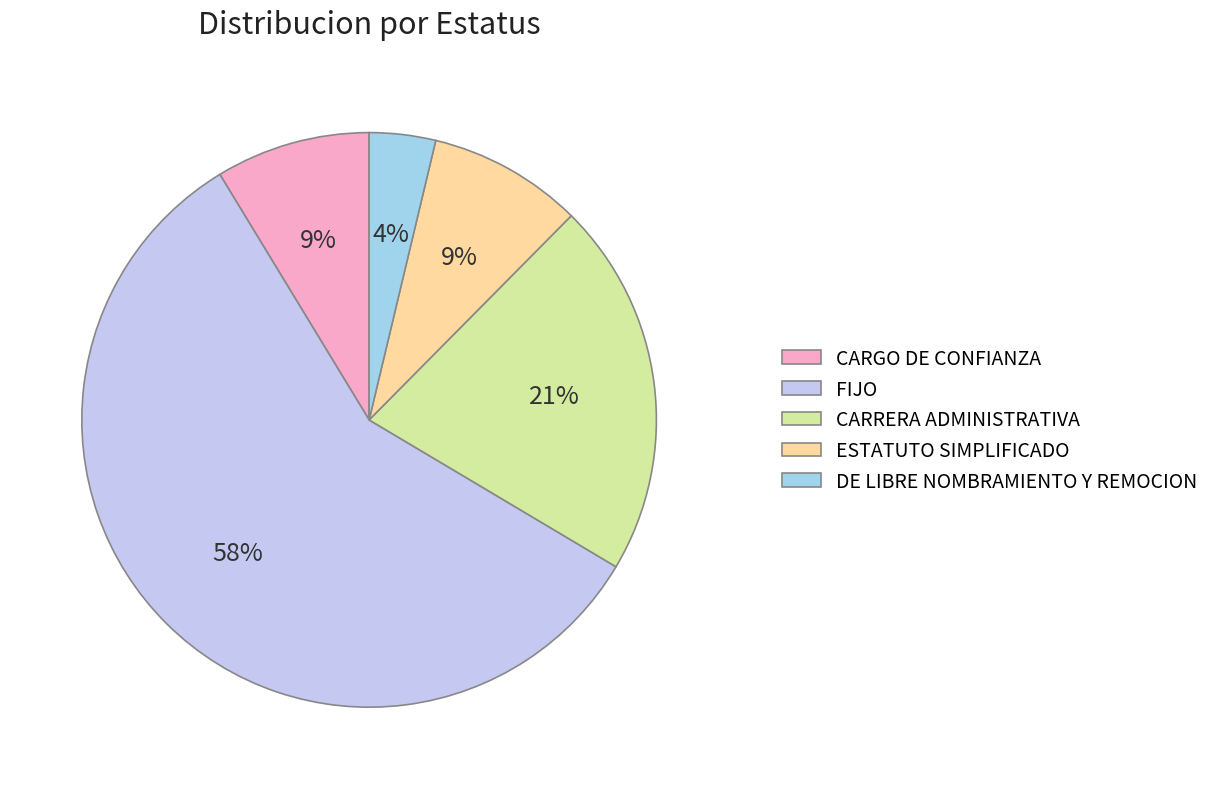

Which has a higher value, DE LIBRE NOMBRAMIENTO Y REMOCION or FIJO?

FIJO